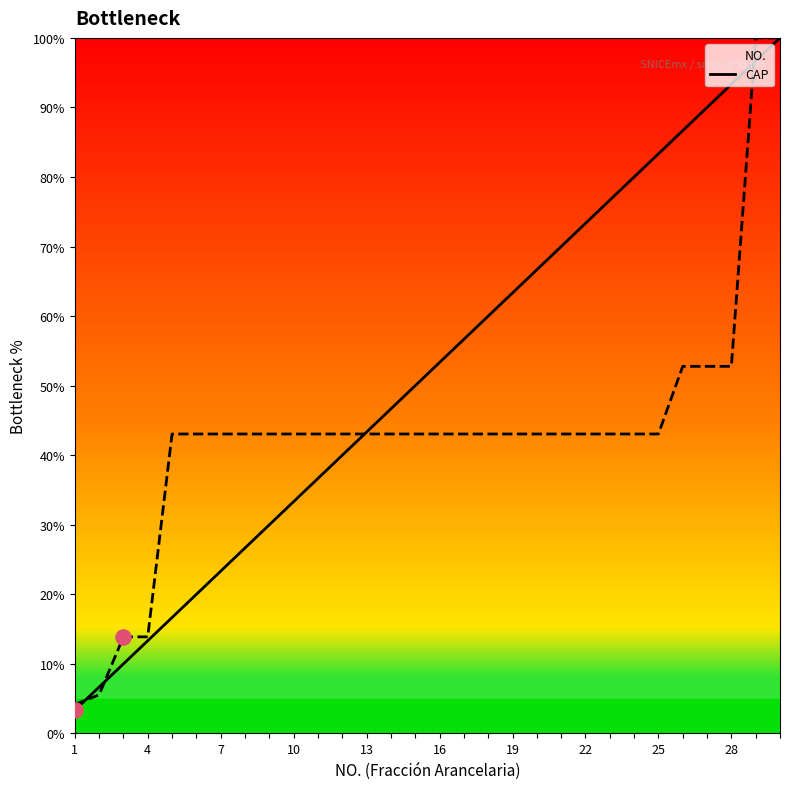

Is the value of CAP at 10 greater than the value of NO. at 18?

No